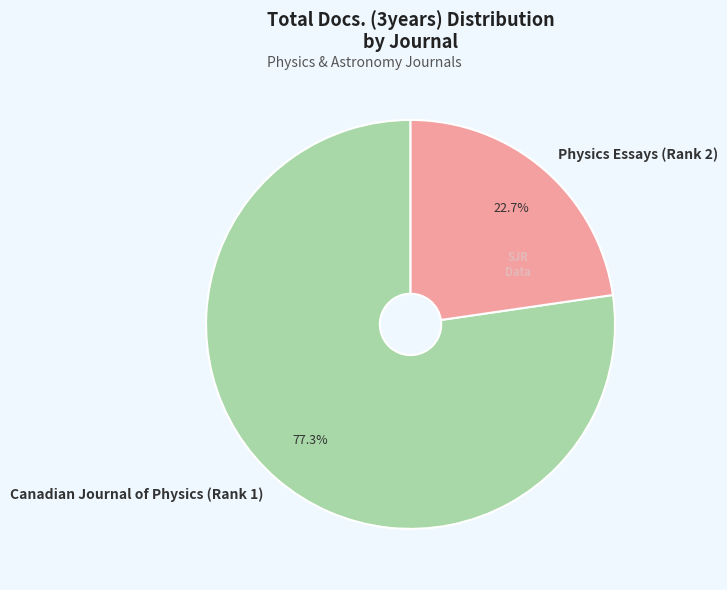

To the nearest percent, what portion does Physics Essays (Rank 2) represent?

23%